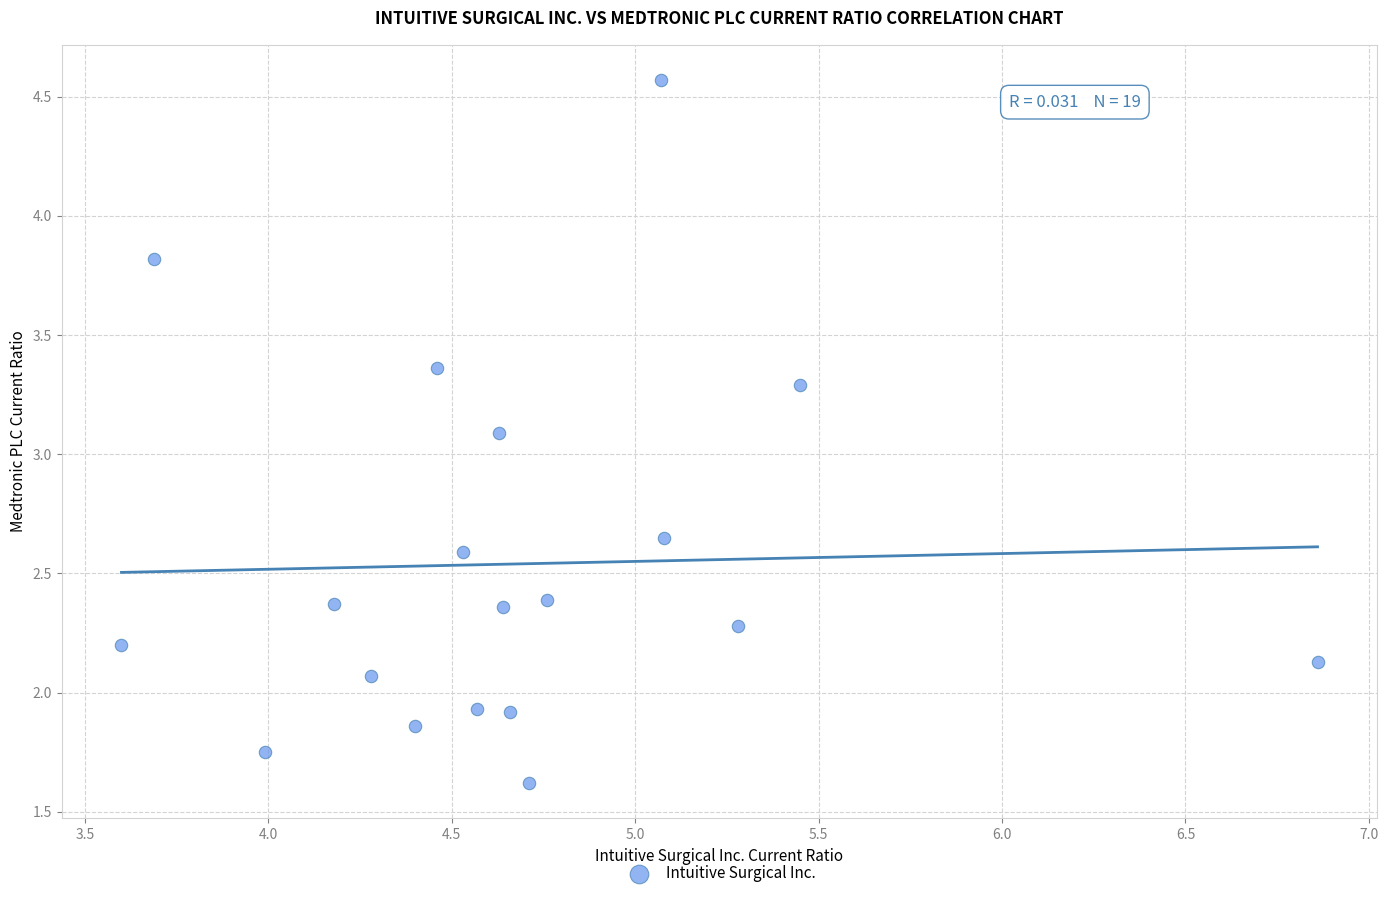

What Y value in the scatter plot is closest to 3?

3.1